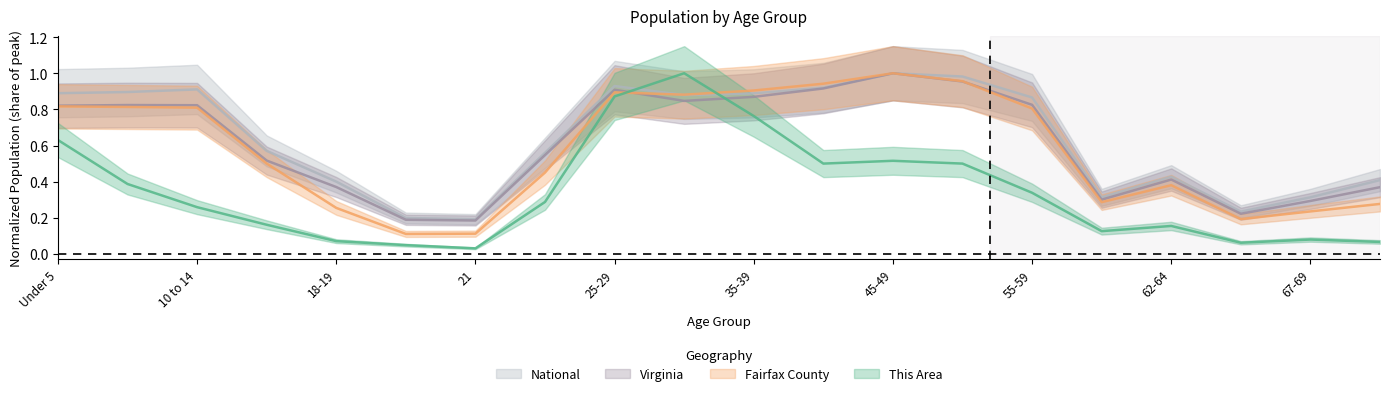

Is the value of National at 5 to 9 greater than the value of Fairfax County at 40-44?

No